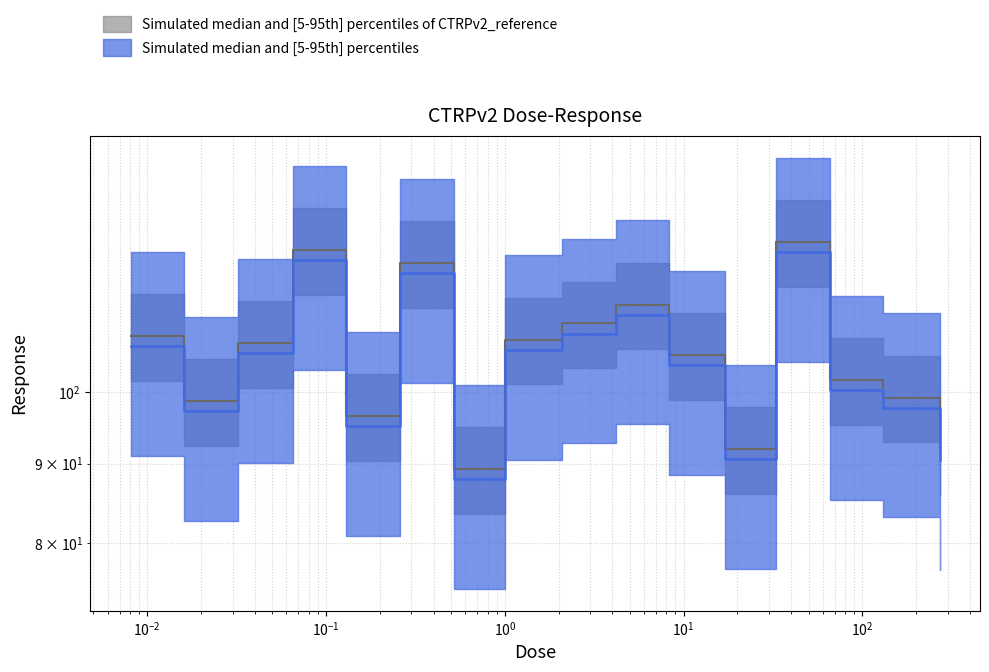

Reading right to left, transcribe all the data shown in this chart.

91.8	99.2	101.8	124.9	92.0	105.7	113.9	110.7	108.1	89.2	121.1	96.6	123.4	107.6	98.7	108.7